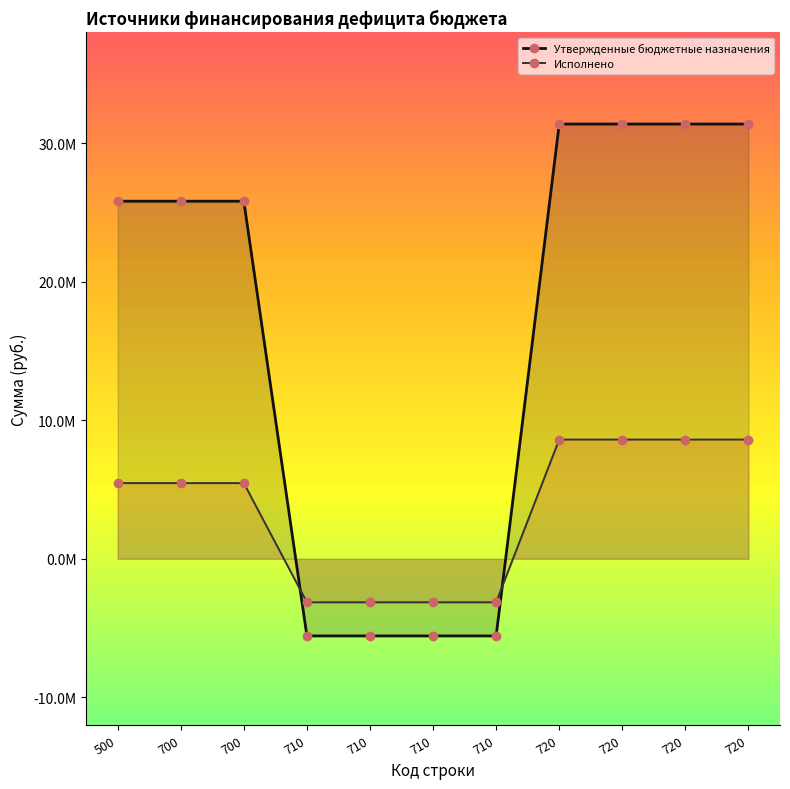

Between 500 and 720, which series saw the biggest shift?

Утвержденные бюджетные назначения